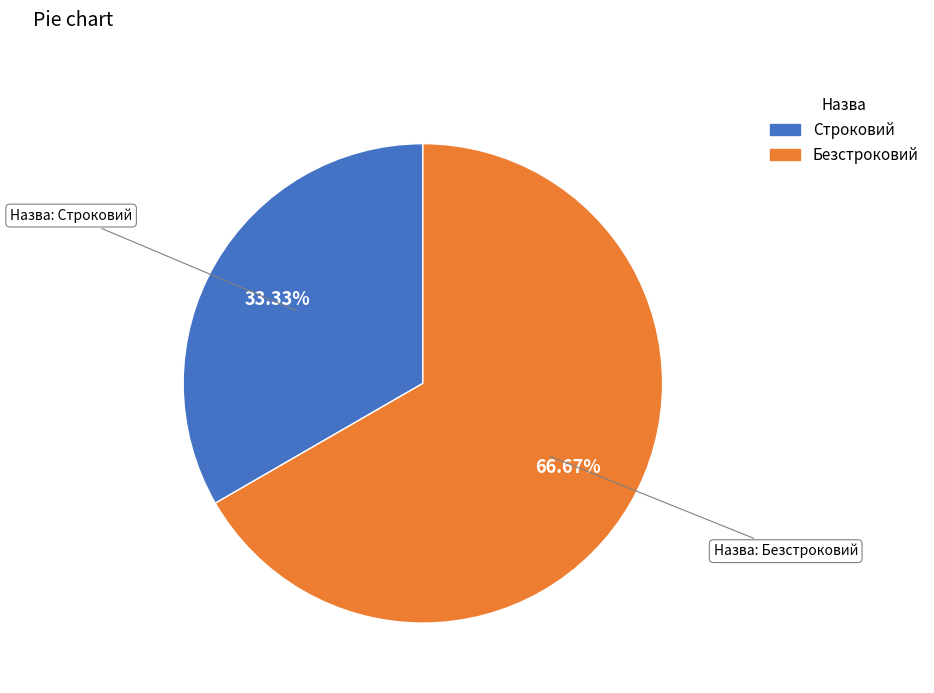

What is the largest slice in the pie chart?

Безстроковий